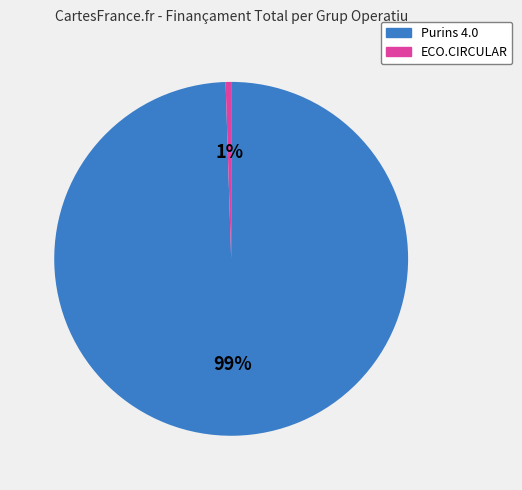

To the nearest percent, what portion does Purins 4.0 represent?

99%